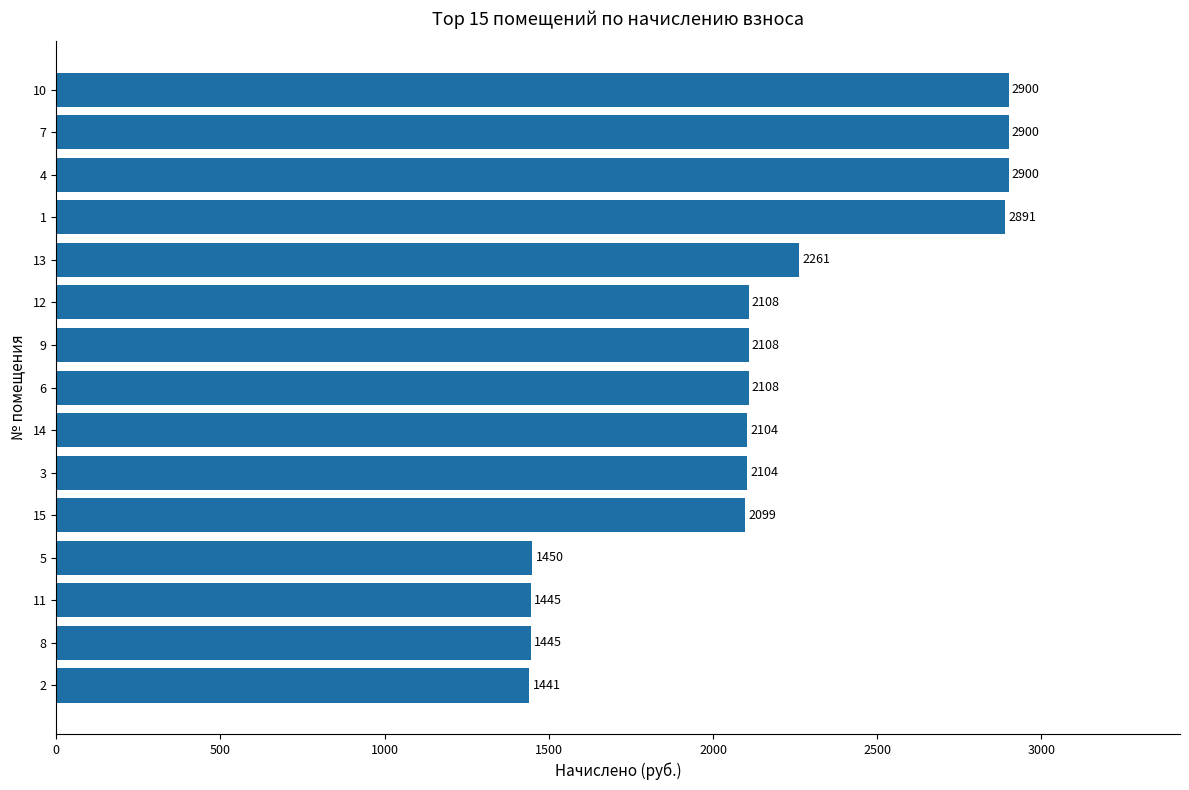

How many bars are there in total?

15